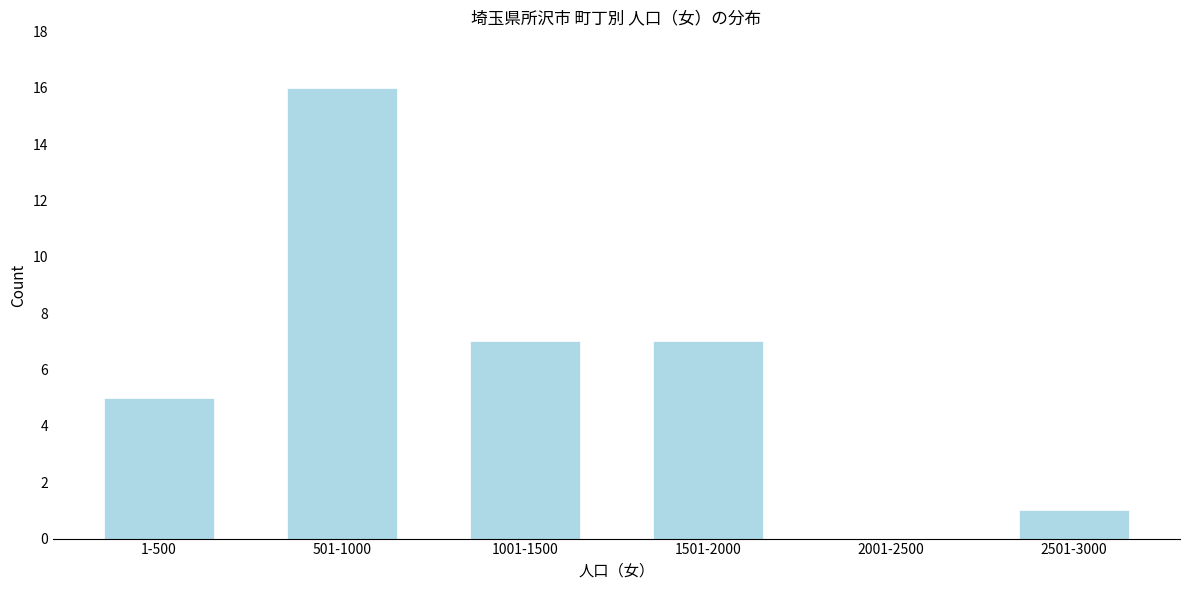

Reading left to right, list all the values displayed in this chart.

1-500=5	501-1000=16	1001-1500=7	1501-2000=7	2001-2500=0	2501-3000=1